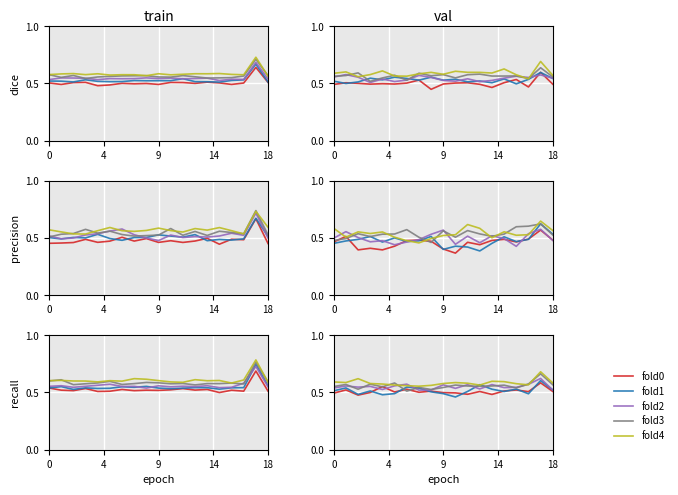

At how many categories does at least one series exceed 0?

19